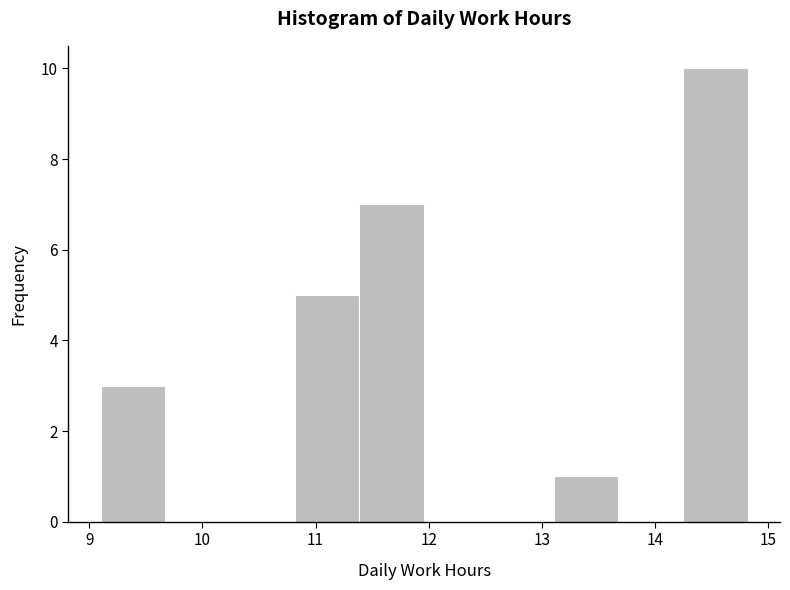

Reading left to right, transcribe this chart: for each bar, give the range it covers on the x-axis and its height. Neither the bar edges nor the heights are printed on the chart, so give them approximately, as read against the axes.

9.1 to 9.7: 3
9.7 to 10.2: 0
10.2 to 10.8: 0
10.8 to 11.4: 5
11.4 to 12.0: 7
12.0 to 12.5: 0
12.5 to 13.1: 0
13.1 to 13.7: 1
13.7 to 14.2: 0
14.2 to 14.8: 10